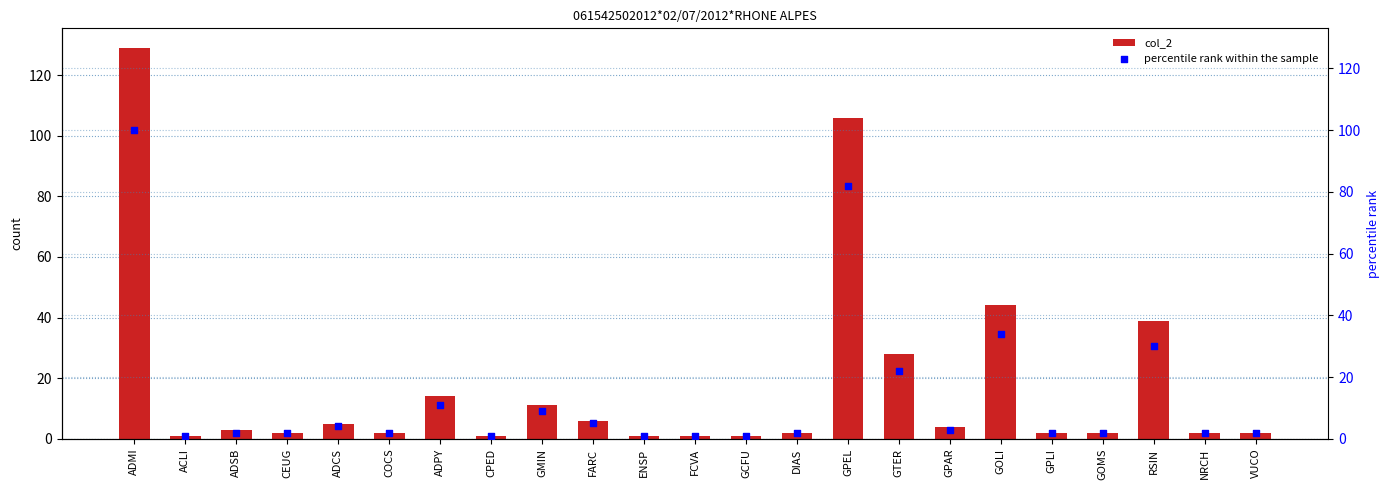

Which series contains the lowest Y value?

col_2